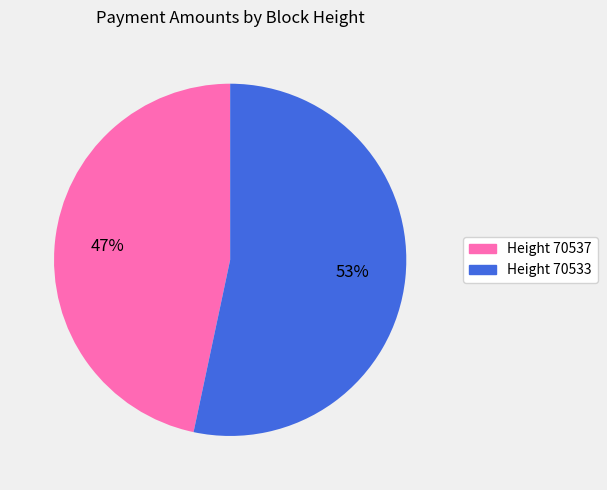

To the nearest percent, what percentage of the pie is Height 70533?

53%